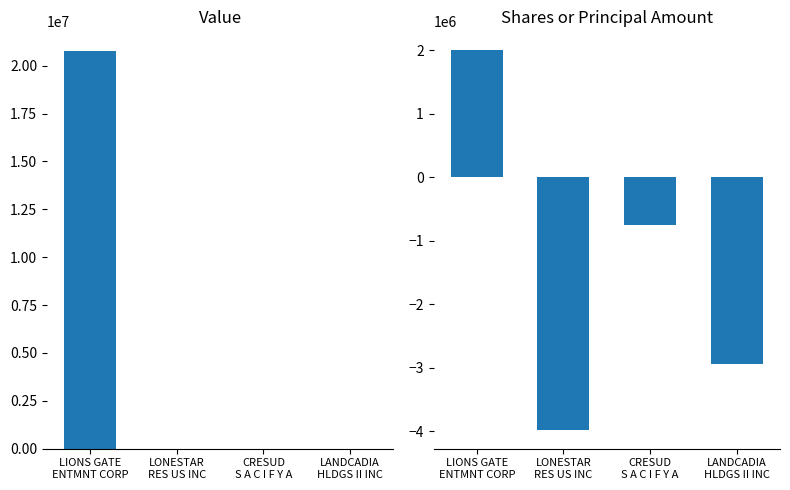

What is the value of the Shares or principal amount bar at the 2nd from the left?

-3978488